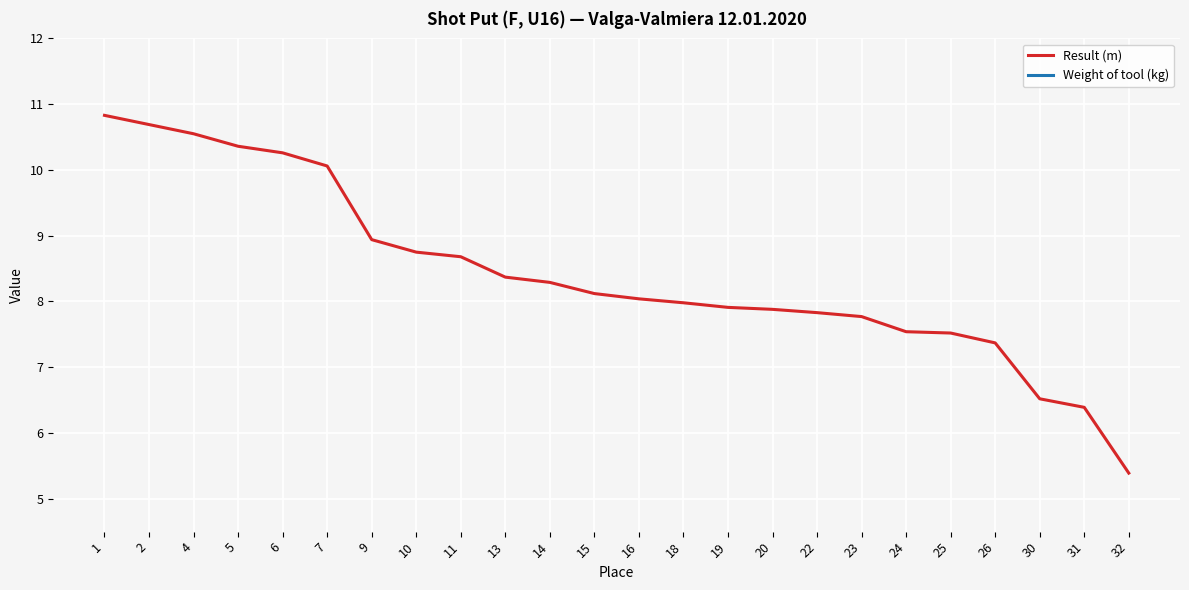

True or false: Weight of tool (kg) and Result (m) cross at least once.

False